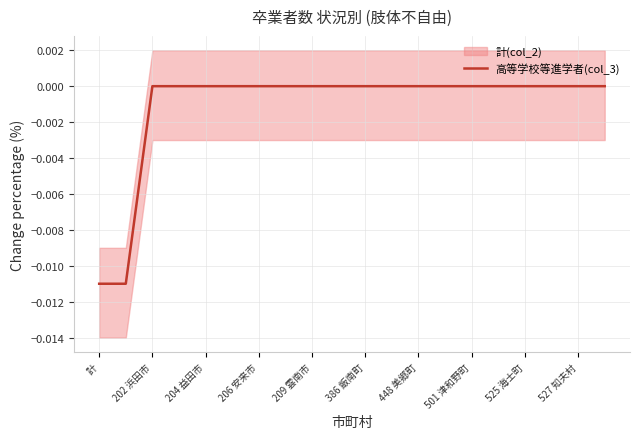

True or false: there are more than 1 points higher than both neighbors.

False